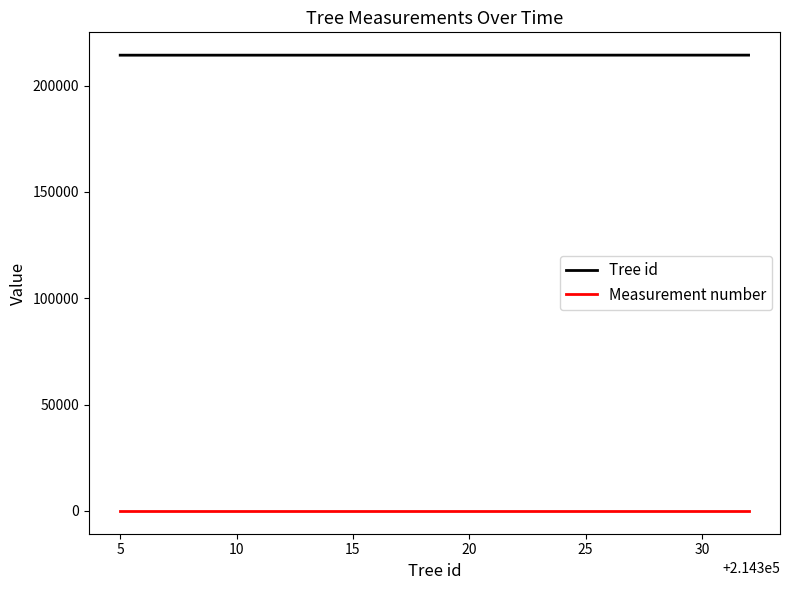

List the series in order of their overall mean, highest first.

Tree id, Measurement number